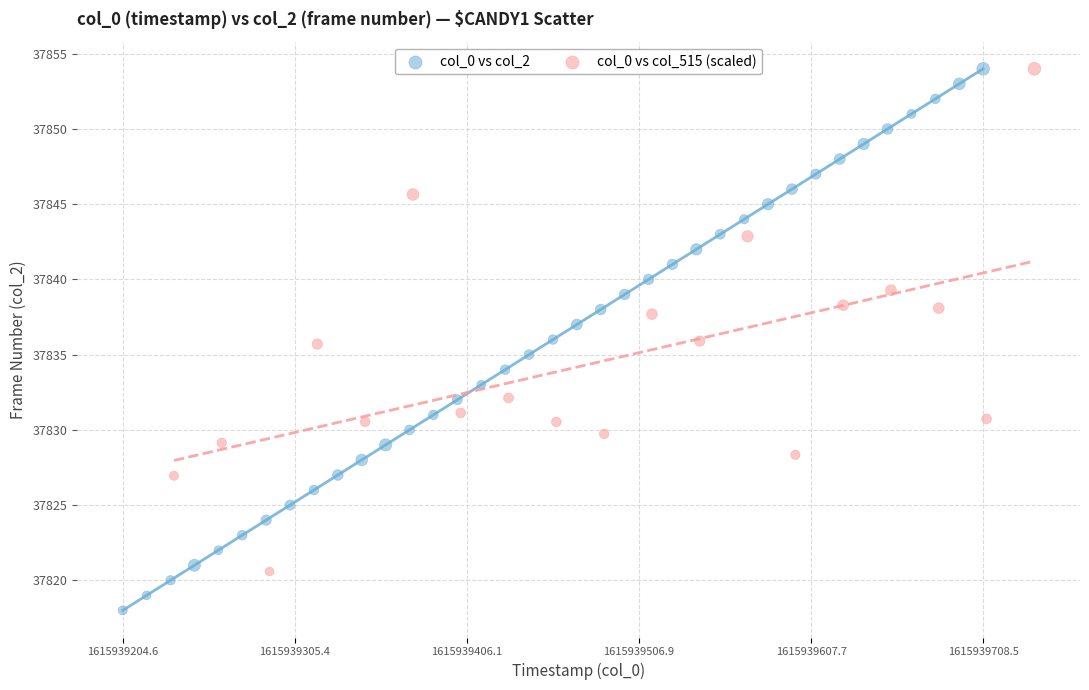

Which series reaches the minimum Y coordinate?

col_0 vs col_2